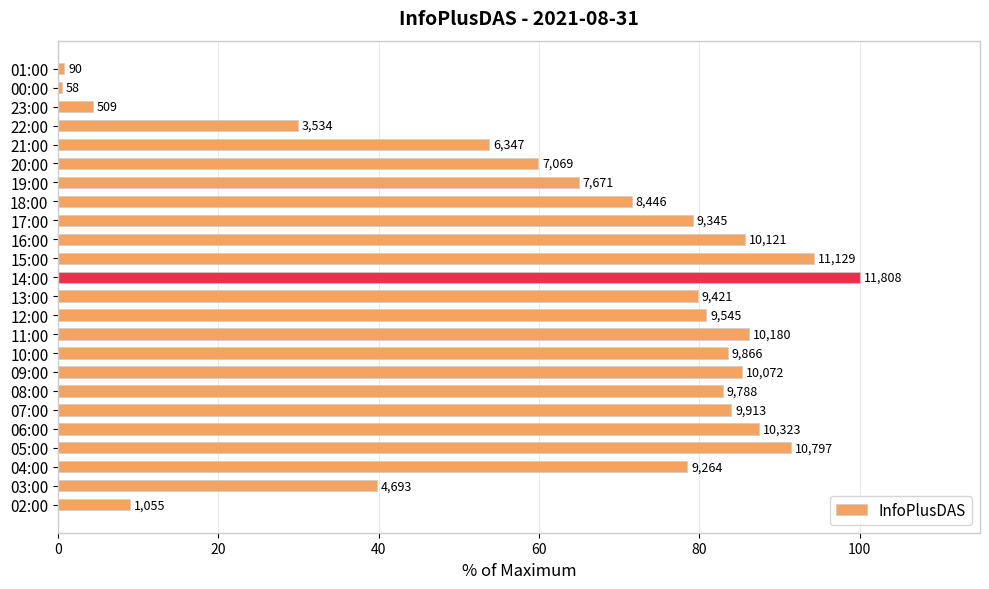

Are the bars grouped side by side (vs. stacked)?

No